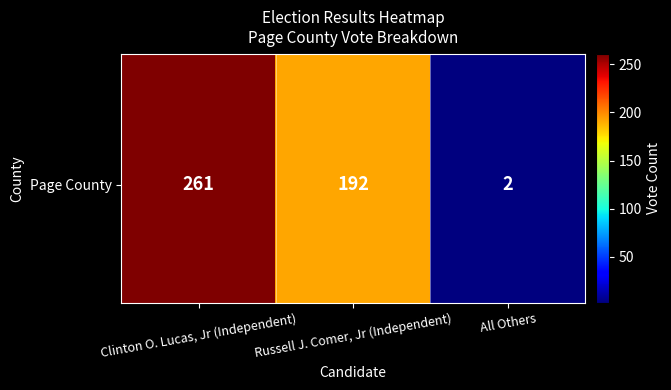

What is the maximum value shown in the chart?

261